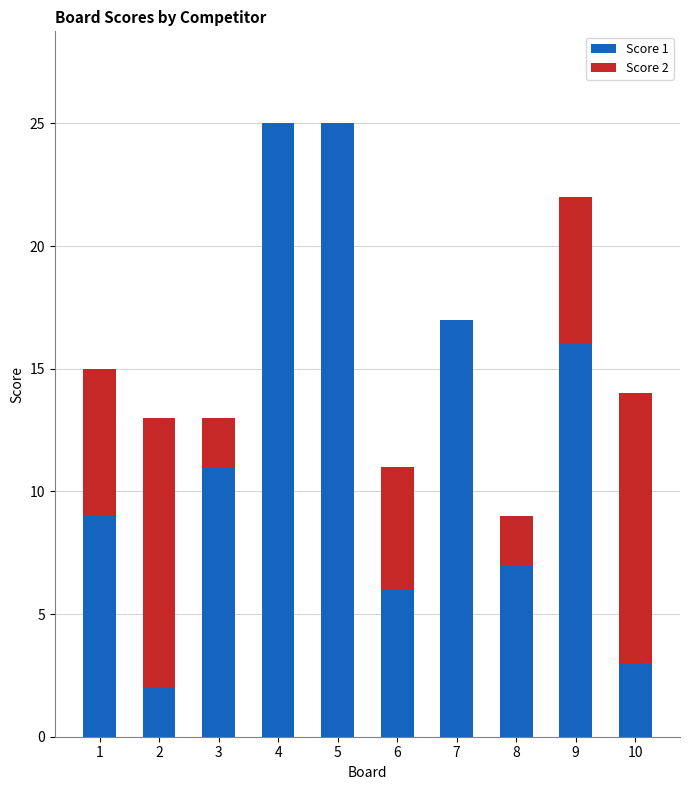

At which label is Score 1 closest to 13?

3